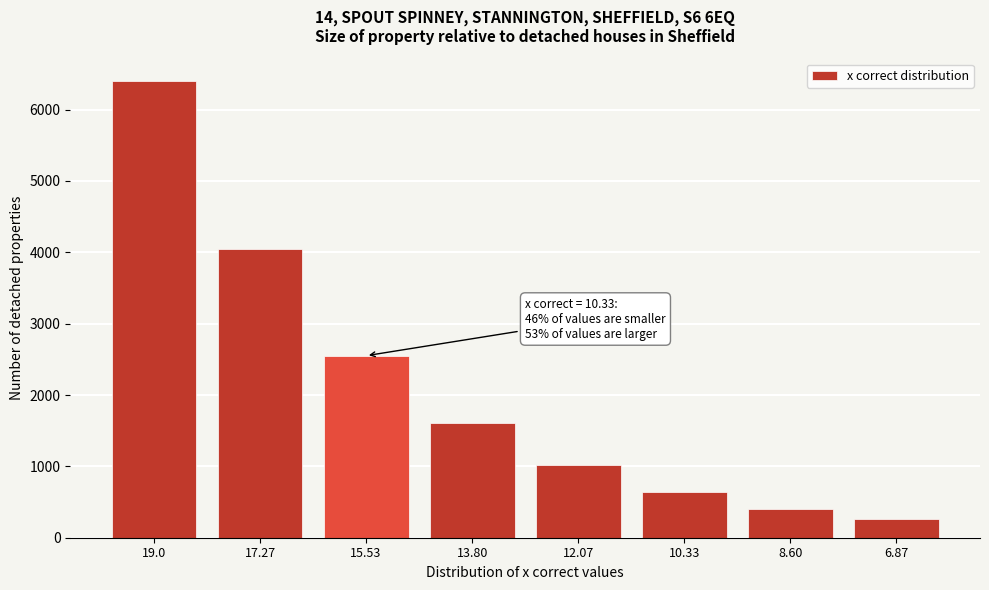

Reading right to left, extract all data points from this chart.

256	405	642	1017	1610	2551	4040	6400